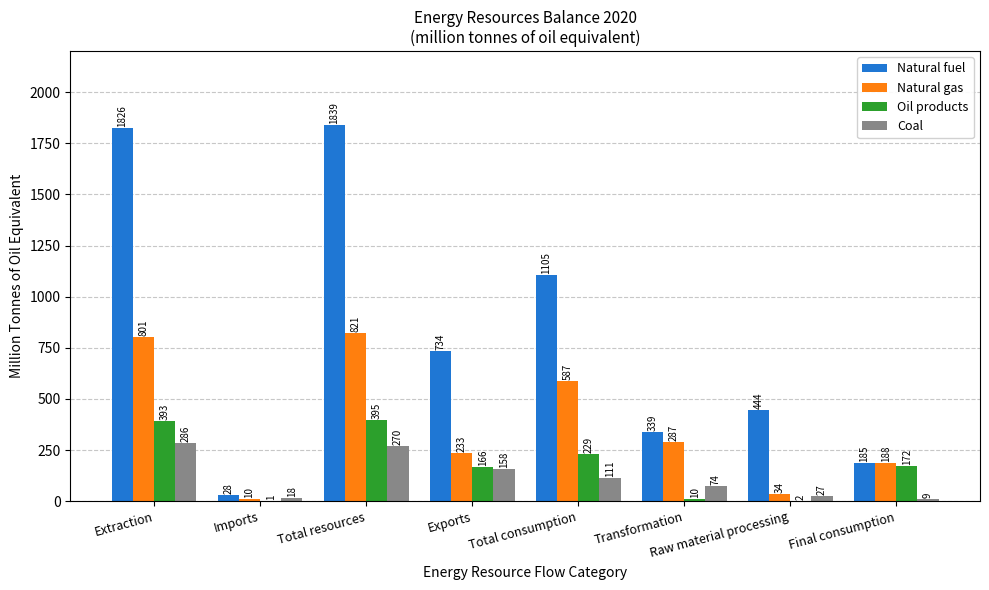

At which label does Oil products first exceed 172?

Extraction